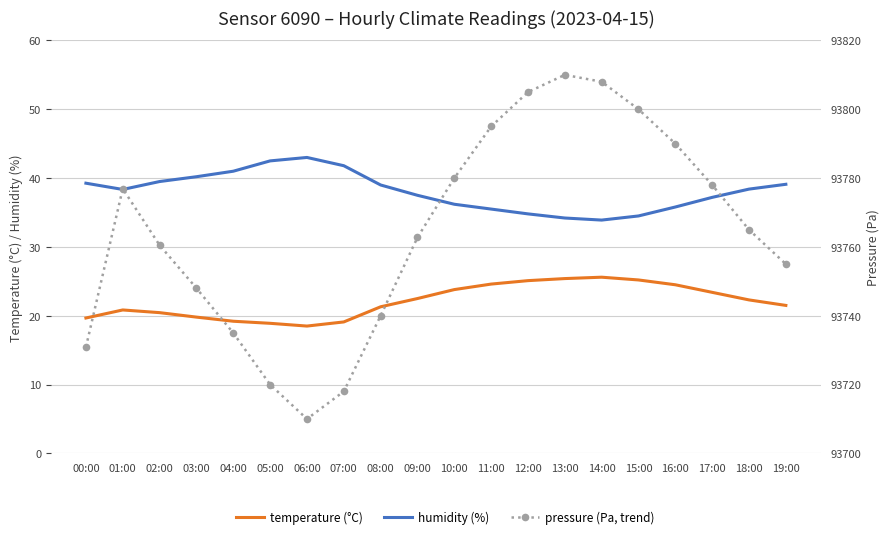

Reading left to right, list all the values displayed in this chart.

temperature (°C): 00:00=19.7	01:00=20.8	02:00=20.4	03:00=19.8	04:00=19.2	05:00=18.9	06:00=18.5	07:00=19.1	08:00=21.3	09:00=22.5	10:00=23.8	11:00=24.6	12:00=25.1	13:00=25.4	14:00=25.6	15:00=25.2	16:00=24.5	17:00=23.4	18:00=22.3	19:00=21.5
humidity (%): 00:00=39.3	01:00=38.4	02:00=39.5	03:00=40.2	04:00=41.0	05:00=42.5	06:00=43.0	07:00=41.8	08:00=39.0	09:00=37.5	10:00=36.2	11:00=35.5	12:00=34.8	13:00=34.2	14:00=33.9	15:00=34.5	16:00=35.8	17:00=37.2	18:00=38.4	19:00=39.1
pressure (Pa, trend): 00:00=15.4	01:00=38.5	02:00=30.2	03:00=24.0	04:00=17.5	05:00=10.0	06:00=5.0	07:00=9.0	08:00=20.0	09:00=31.4	10:00=40.0	11:00=47.5	12:00=52.5	13:00=55.0	14:00=54.0	15:00=50.0	16:00=45.0	17:00=39.0	18:00=32.5	19:00=27.5